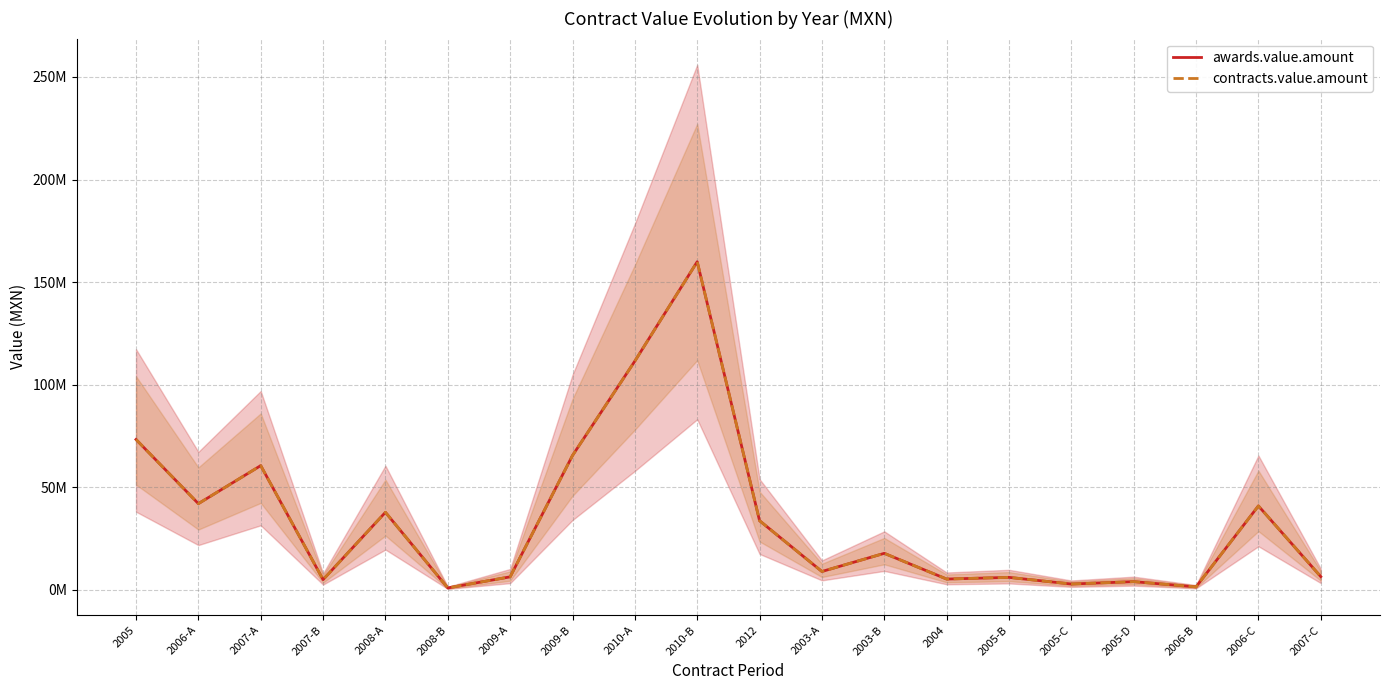

What are all the series names shown in the legend?

awards.value.amount, contracts.value.amount